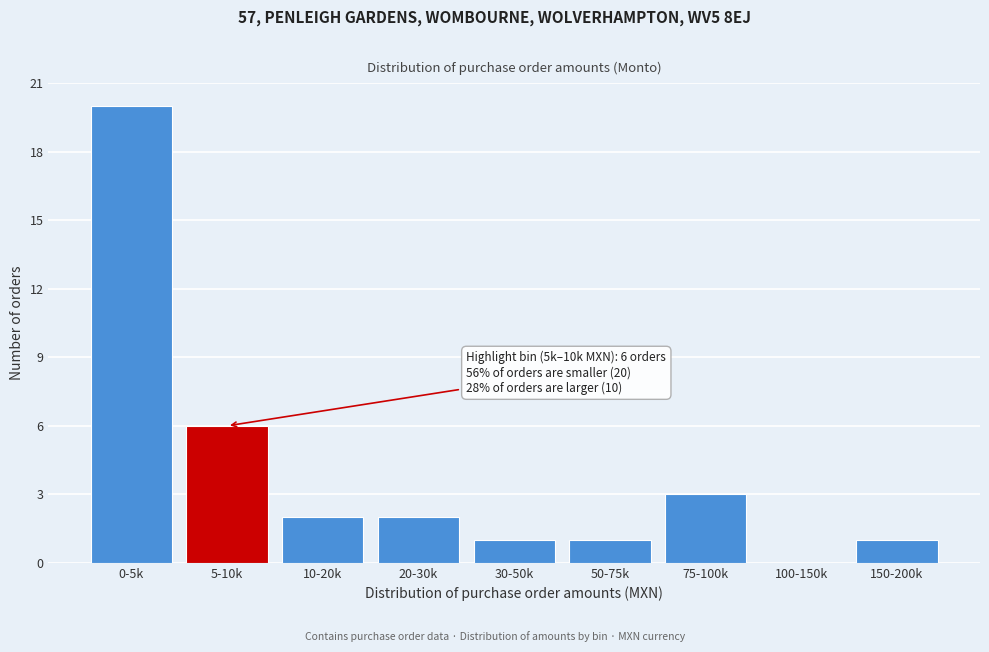

Reading left to right, transcribe all the data shown in this chart.

0-5k=20	5-10k=6	10-20k=2	20-30k=2	30-50k=1	50-75k=1	75-100k=3	100-150k=0	150-200k=1